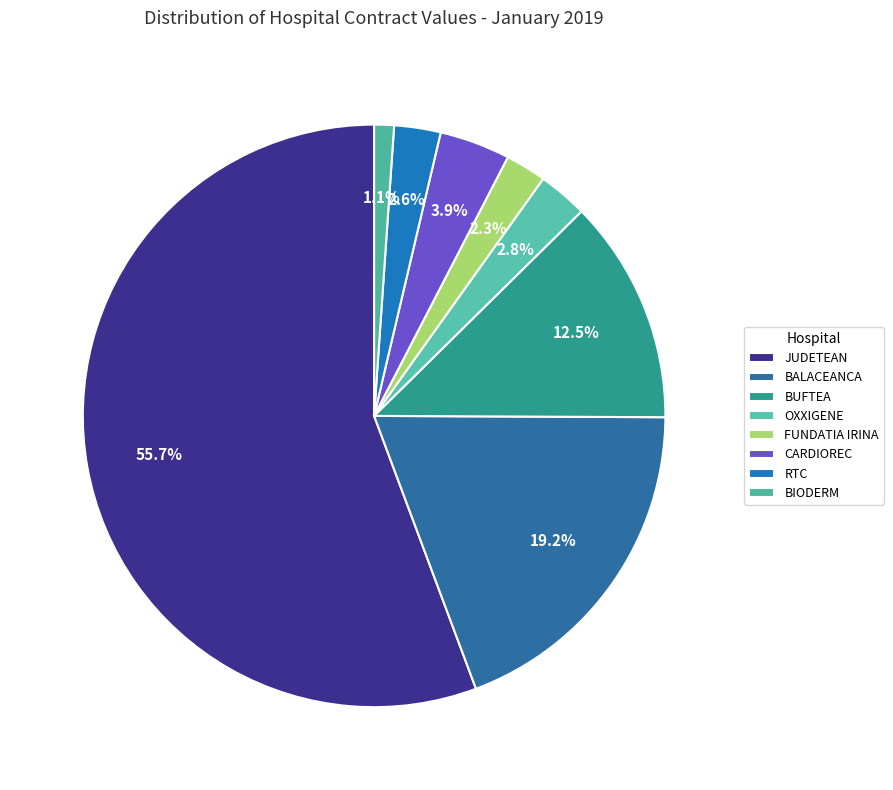

Count the number of slices in the pie.

8